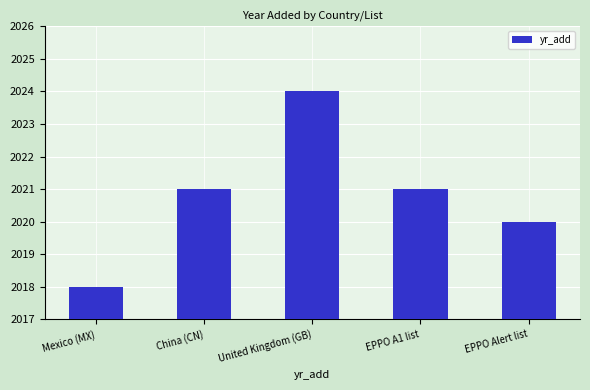

Are the bars horizontal?

No